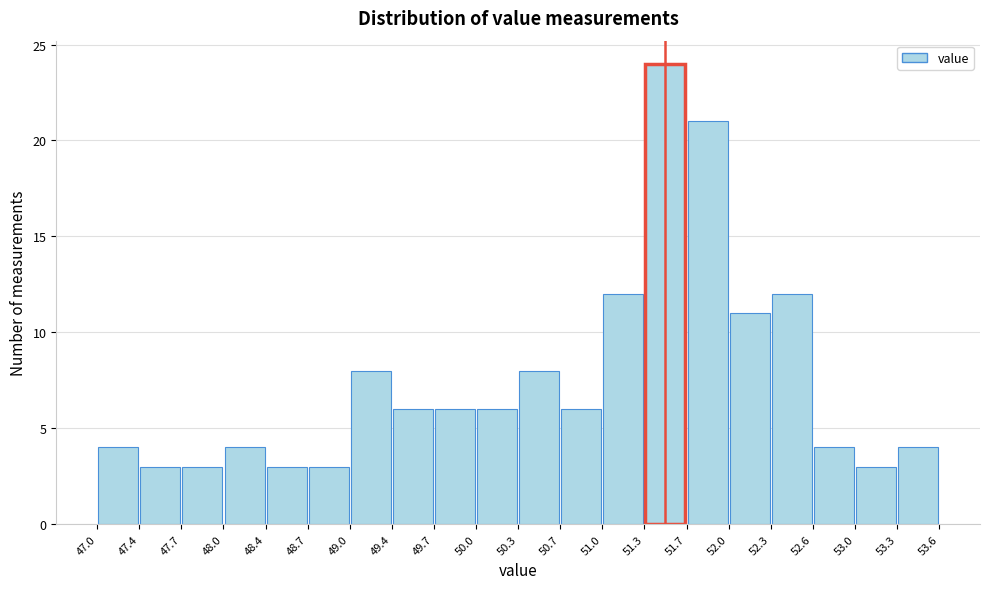

Over which range of the x-axis is the bar tallest?

51.3 to 51.7